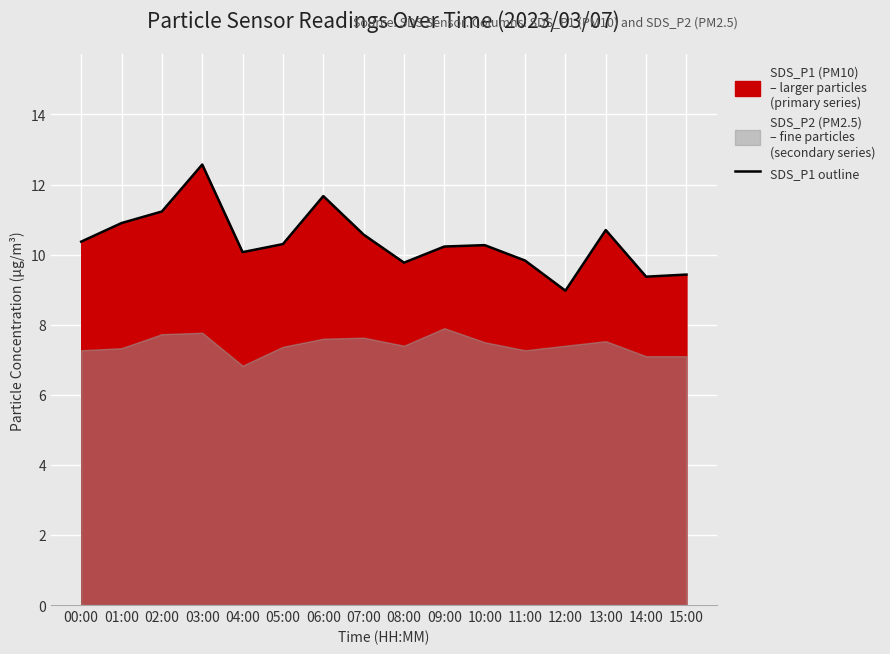

At which label does the data first exceed 10?

00:00